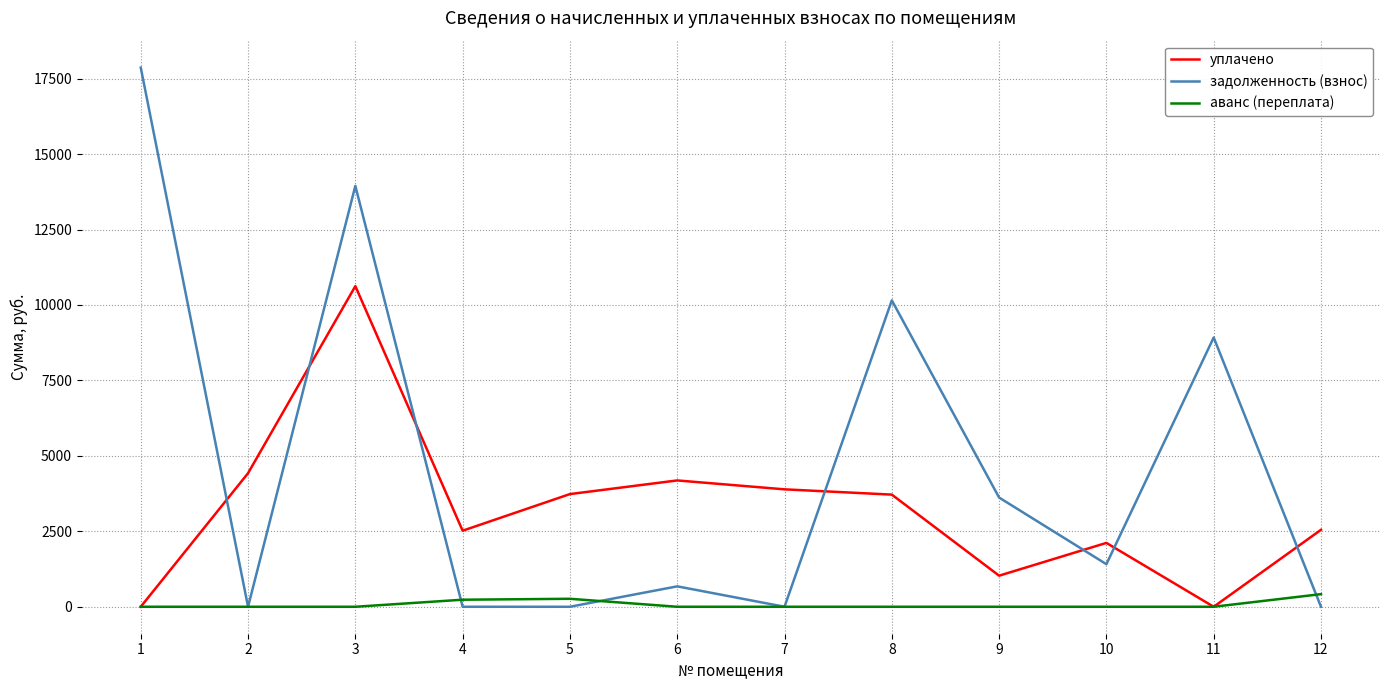

Rank the series by their average value, from lowest to highest.

аванс (переплата), уплачено, задолженность (взнос)